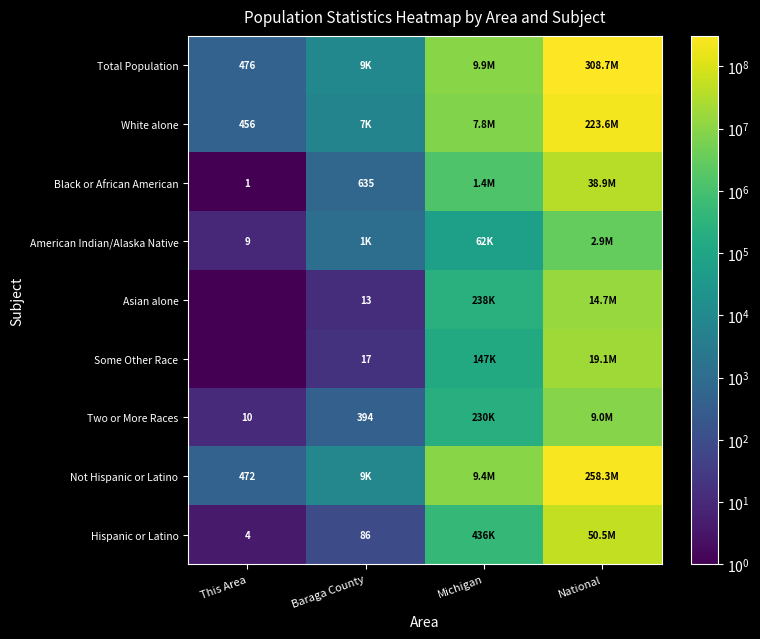

What is the average value of the American Indian/Alaska Native series?

748856.0